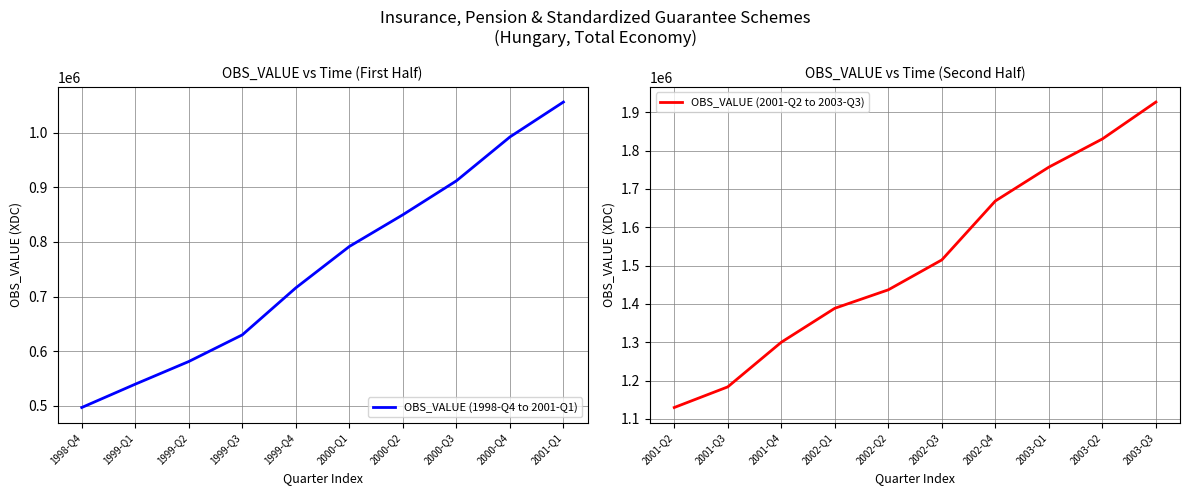

What is the highest value of the OBS_VALUE (1998-Q4 to 2001-Q1) series?

1056586